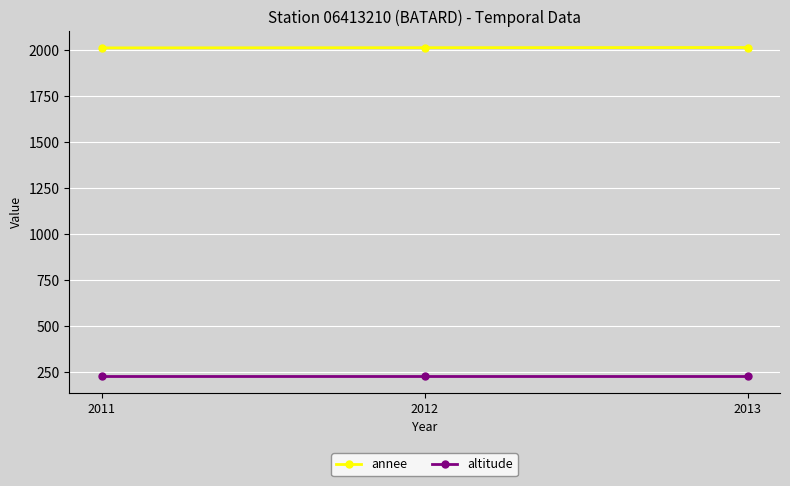

What are all the series names shown in the legend?

annee, altitude